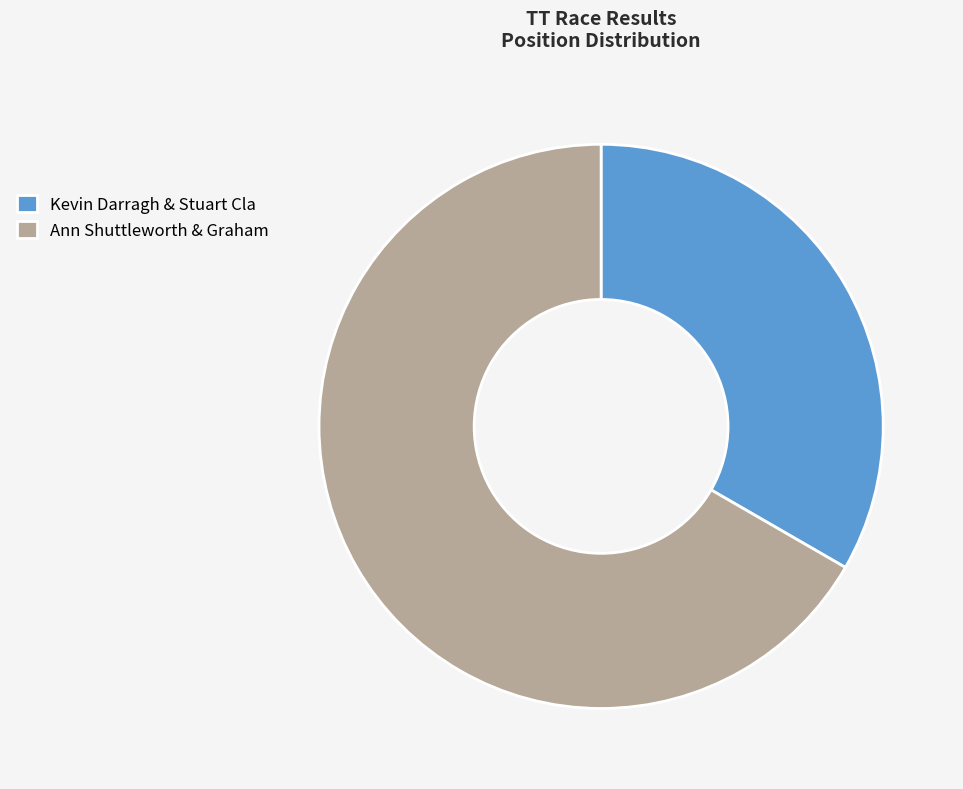

What is the majority slice?

Ann Shuttleworth & Graham